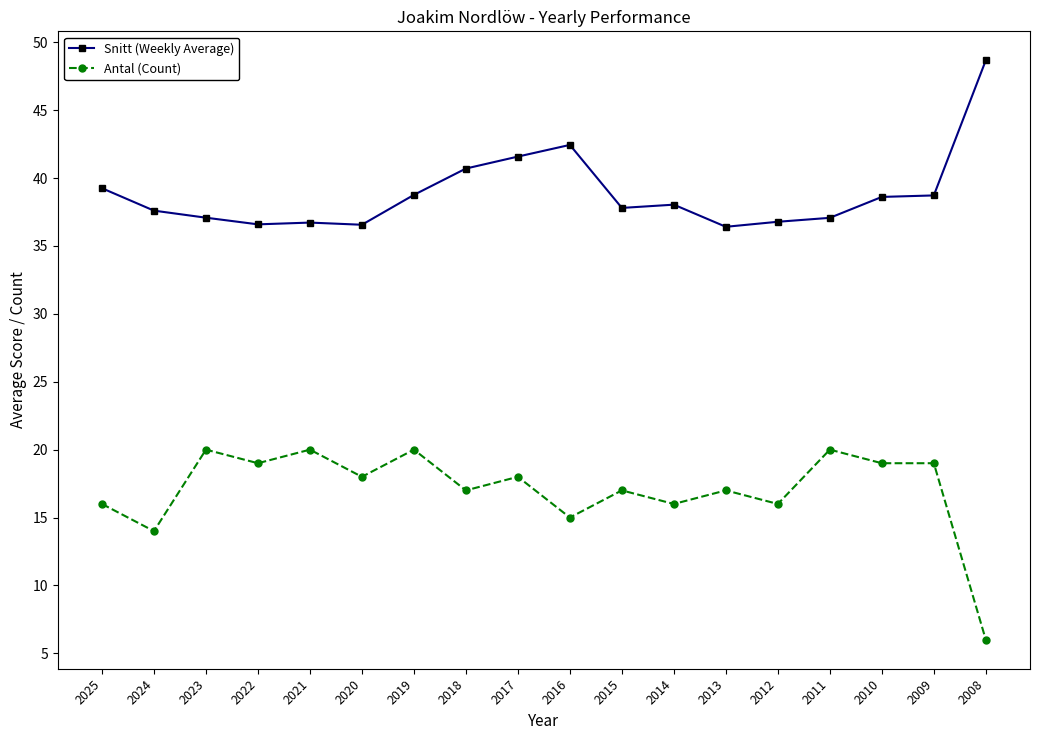

What is the value of the Snitt (Weekly Average) point at the 10th from the left?

42.4